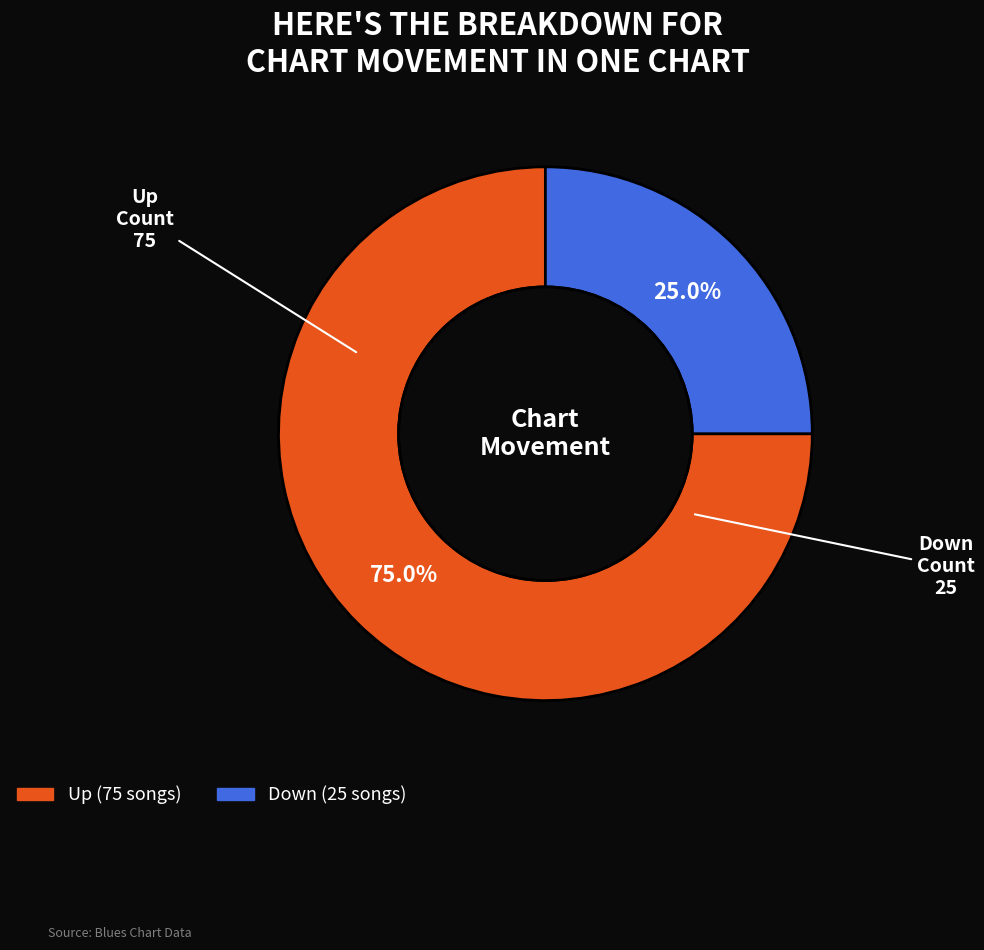

Is there any slice that represents more than half of the pie?

Yes